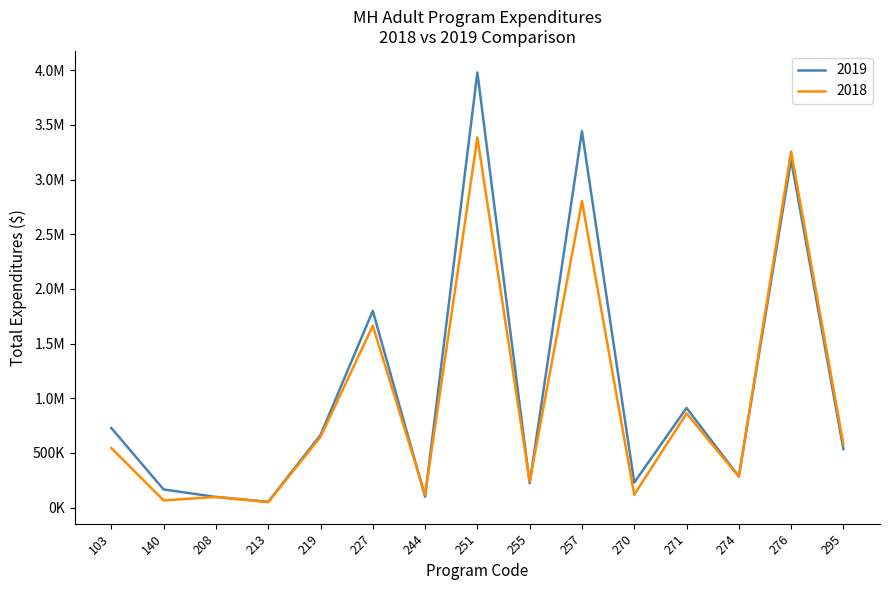

Which label corresponds to the smallest value in the chart?

213